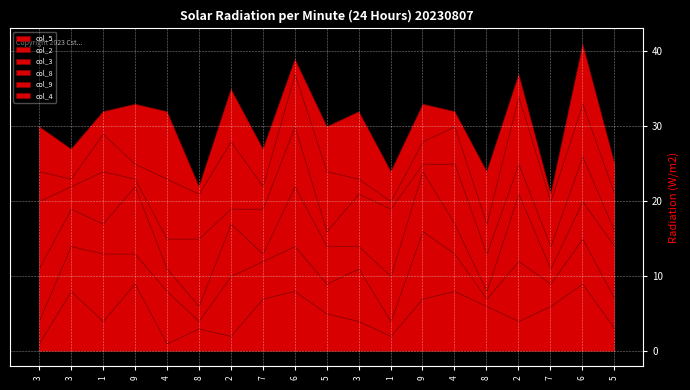

Between 7 and 3, which is larger?

3